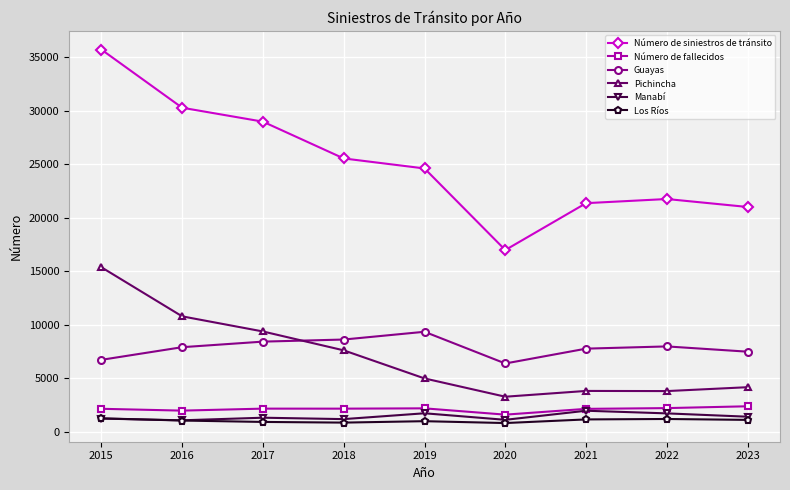

At which category is the sum across all series the highest?

2015